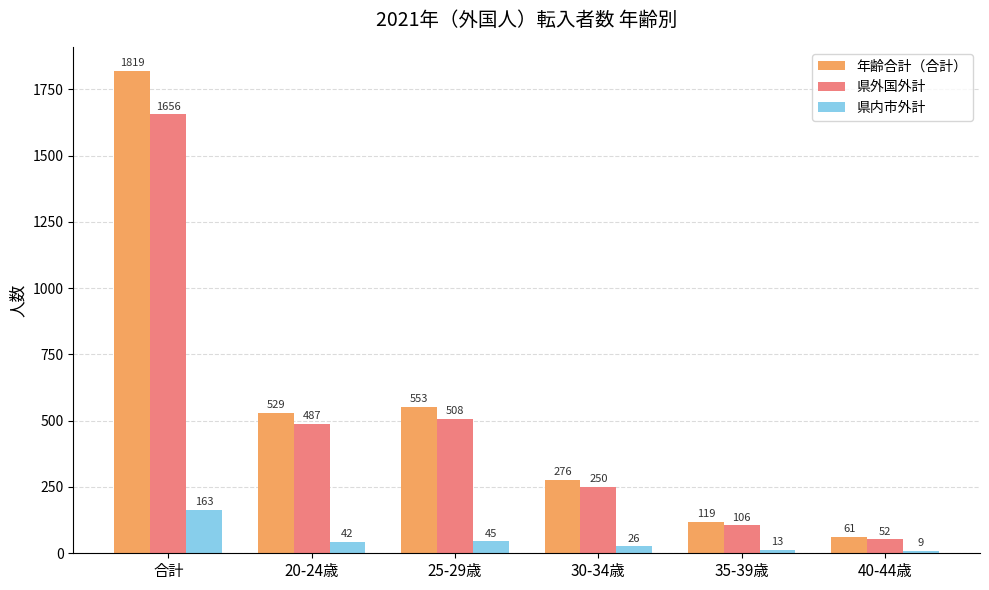

Is it true that 県内市外計 equals 263 at 合計?

False